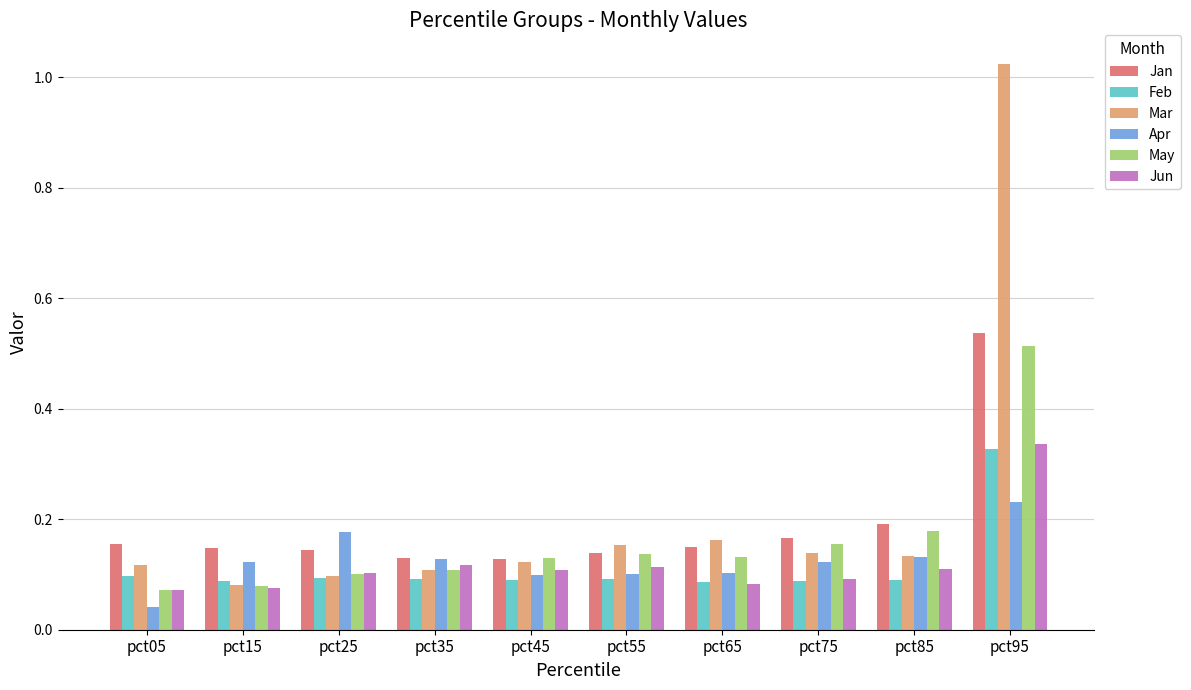

At which category does the chart reach its minimum across all series?

pct05